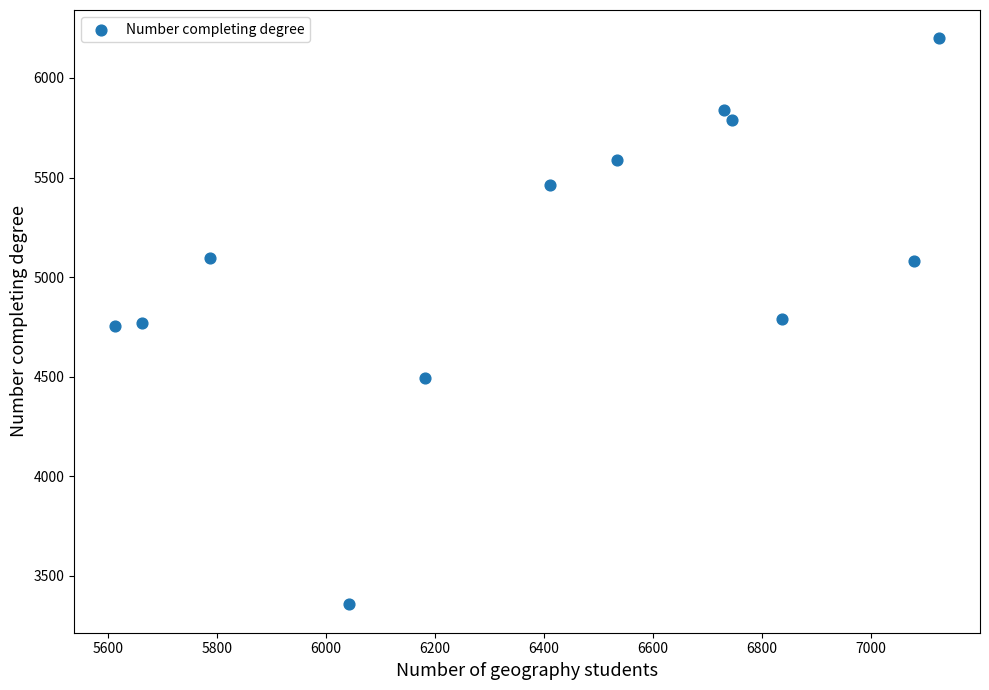

What is the average Y value?

5101